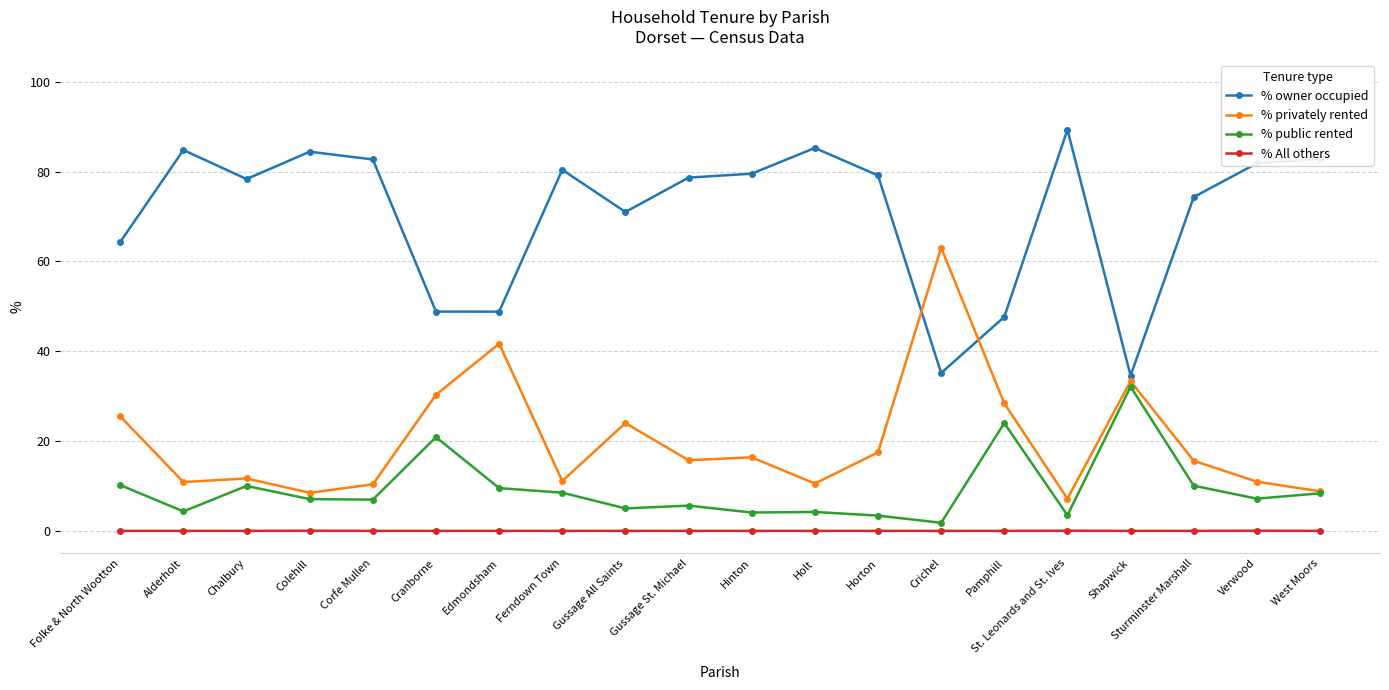

What is the label of the 18th point from the left?

Sturminster Marshall